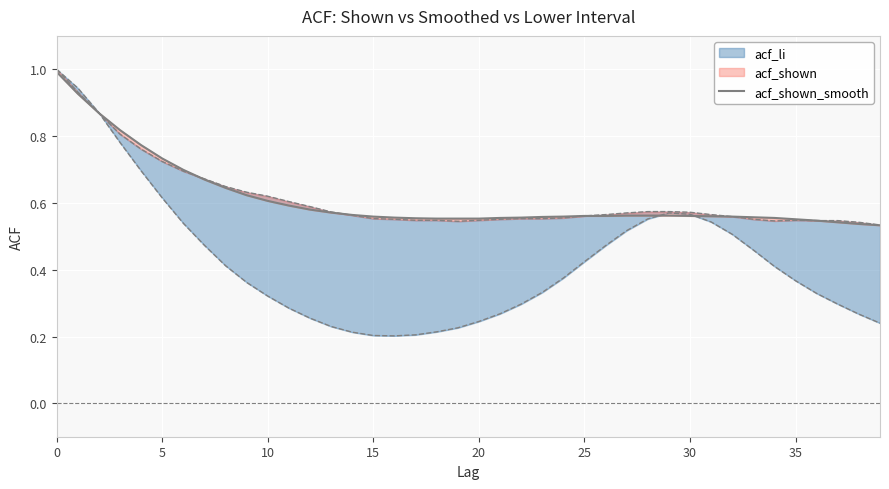

What is the label of the 24th point from the right?

16